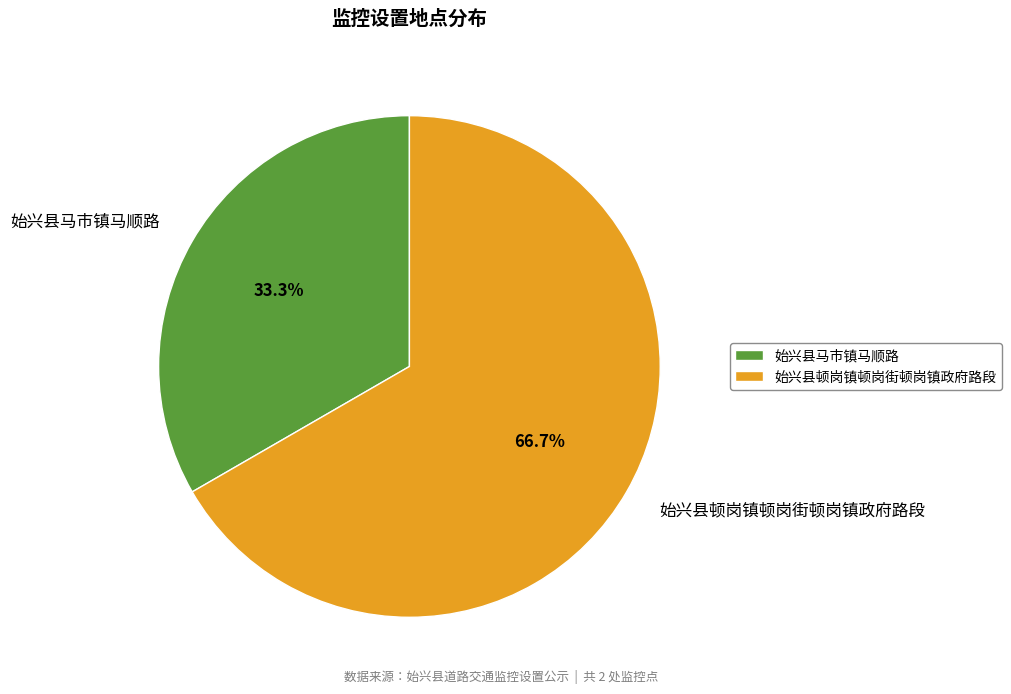

Which category has the biggest portion of the pie?

始兴县顿岗镇顿岗街顿岗镇政府路段